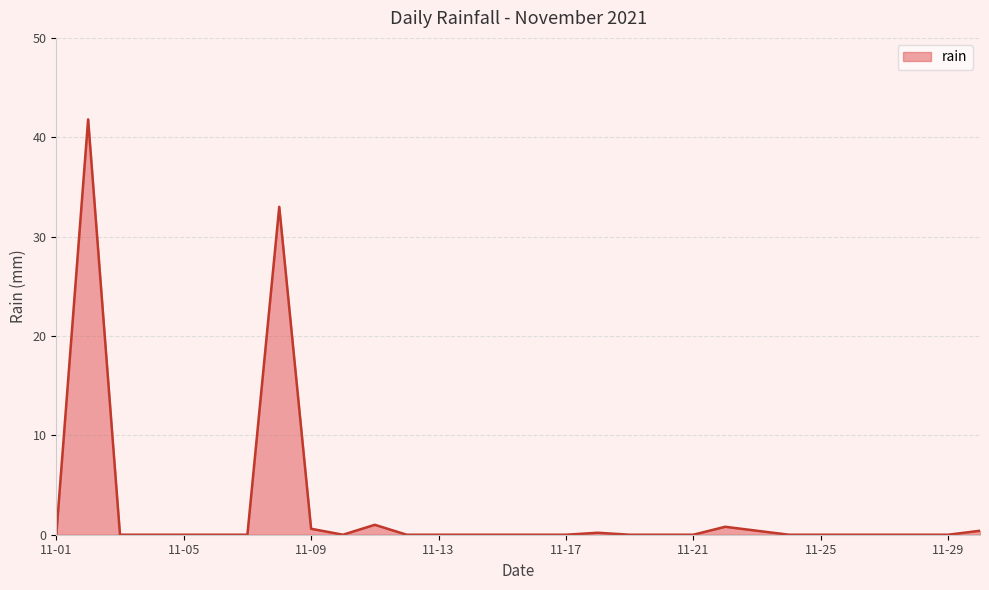

How many series are shown in this chart?

1